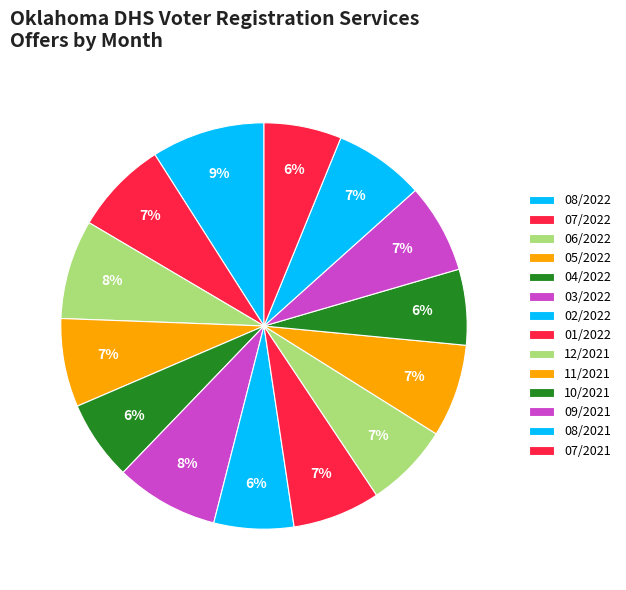

True or false: 01/2022 accounts for 7% of the total.

True